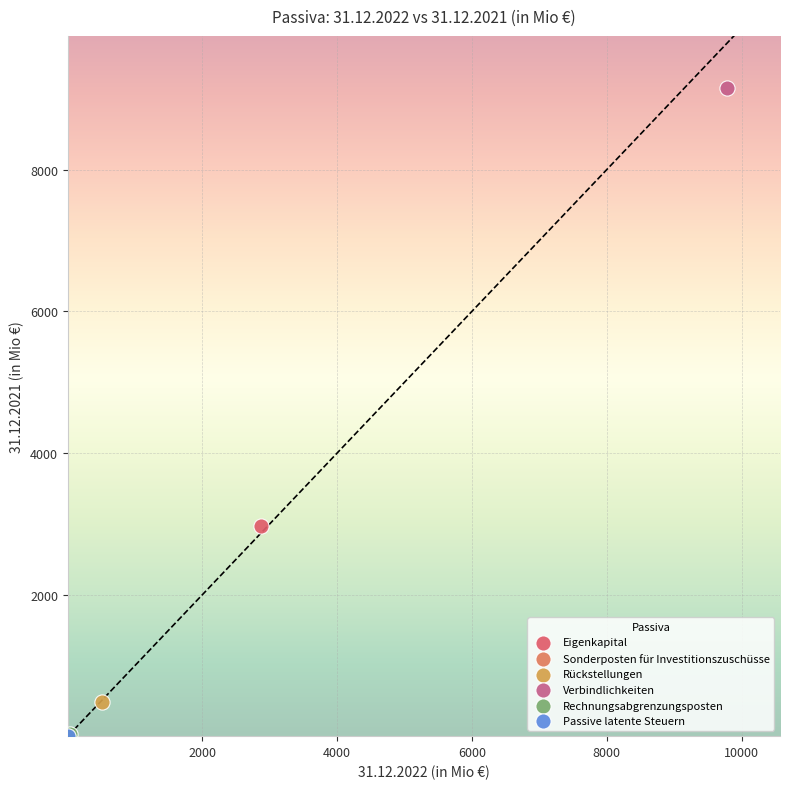

What are all the series names shown in the legend?

Eigenkapital, Sonderposten für Investitionszuschüsse, Rückstellungen, Verbindlichkeiten, Rechnungsabgrenzungsposten, Passive latente Steuern